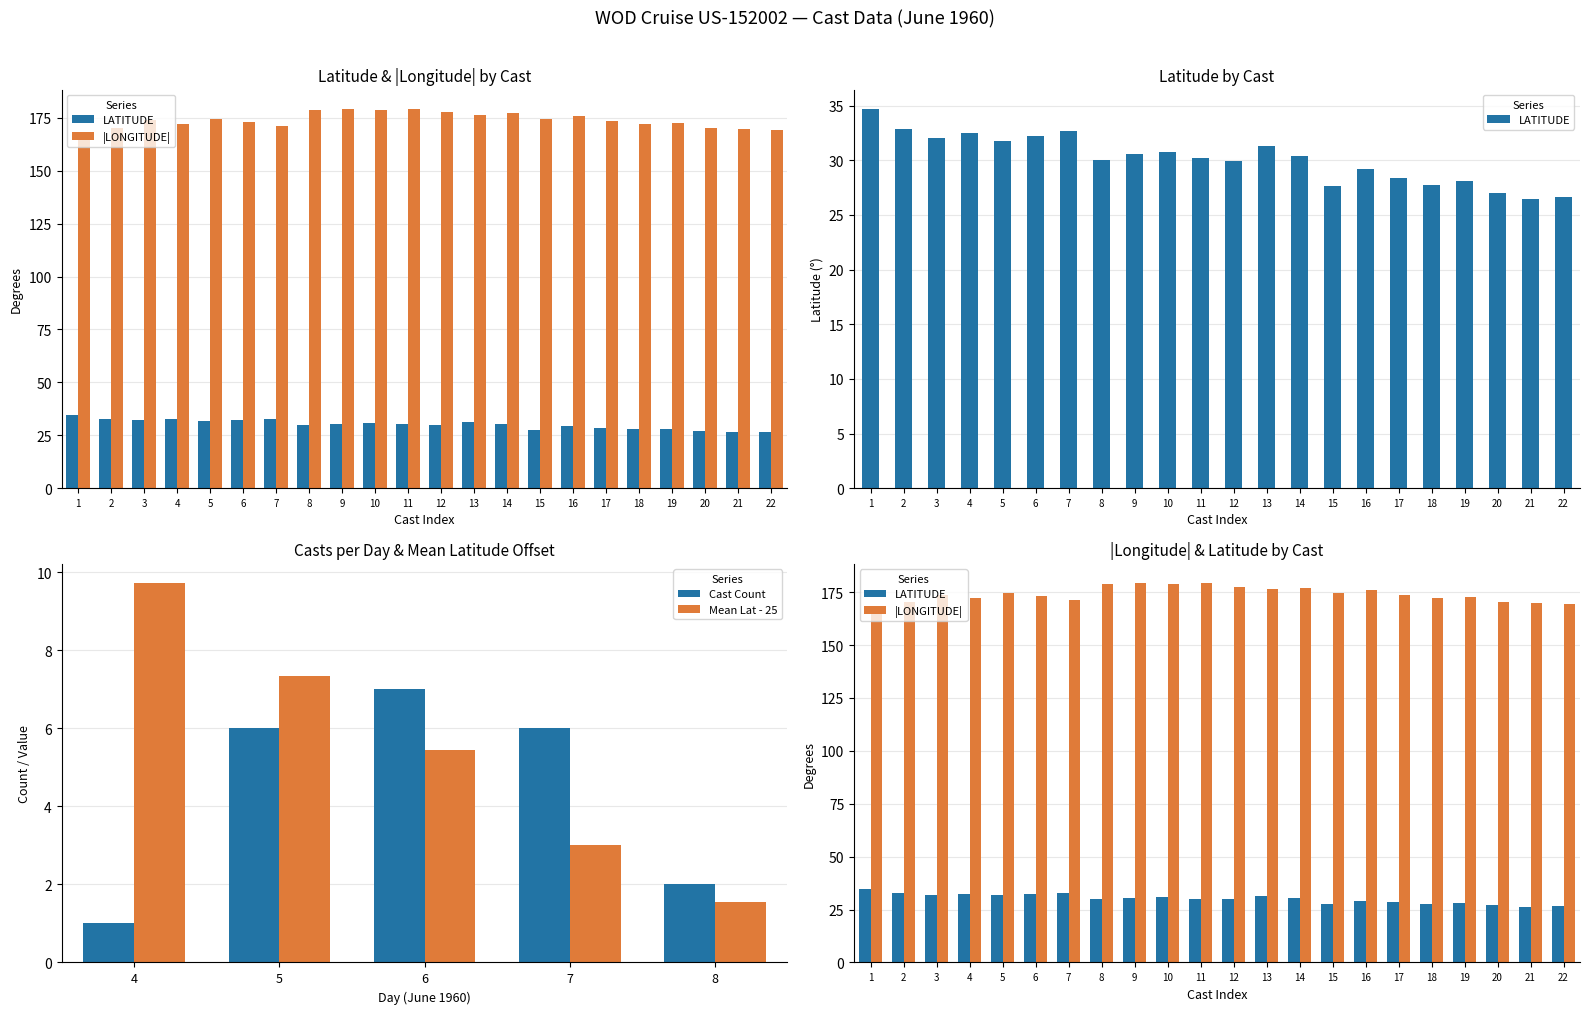

The value of Mean Lat - 25 at 5 is 7.3. True or false?

True